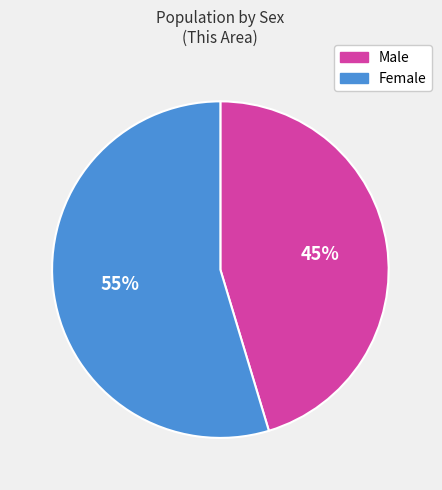

Rank the categories by value from highest to lowest.

Female, Male